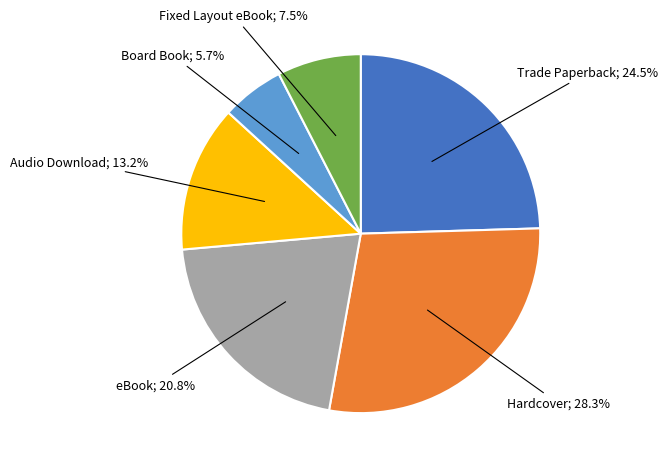

Does any single category account for the majority?

No